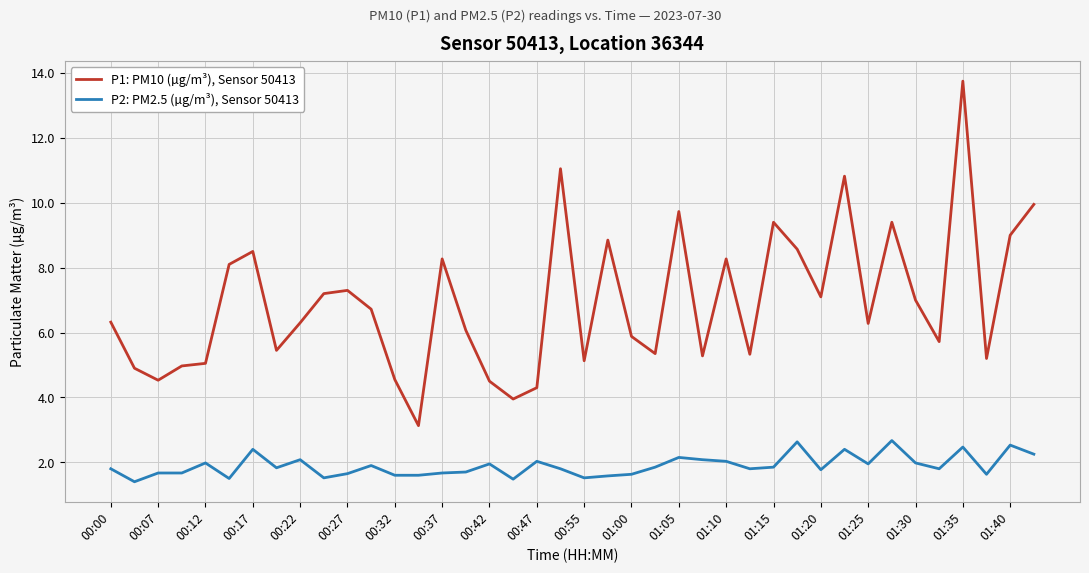

List the series in order of their overall mean, lowest first.

P2: PM2.5 (µg/m³), Sensor 50413, P1: PM10 (µg/m³), Sensor 50413